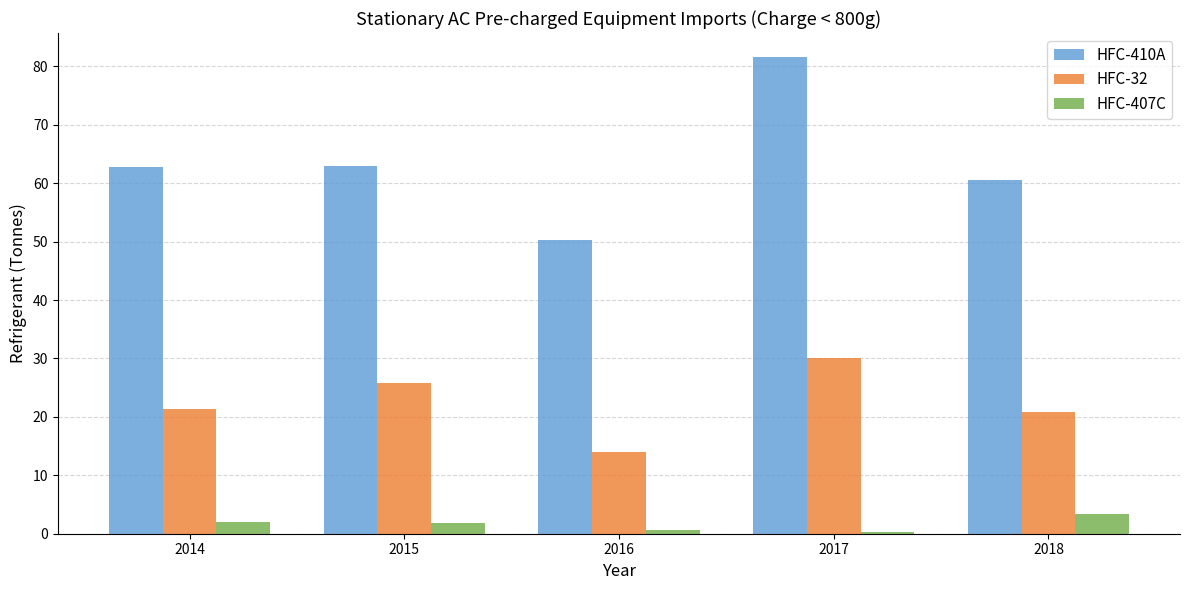

Rank the series at 2018 from highest to lowest value.

HFC-410A, HFC-32, HFC-407C